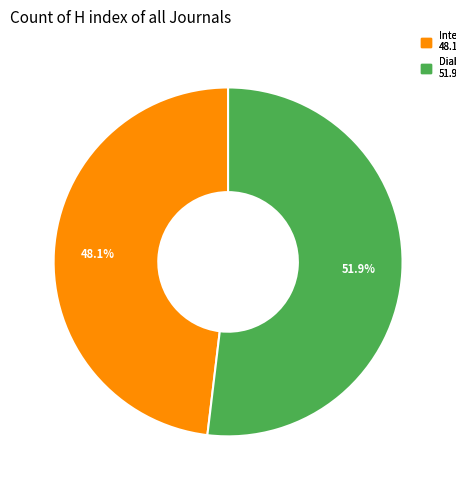

To the nearest percent, what is the difference between the Diabetes, Metabolic Syndrome and Obesity and Integrated Blood Pressure Control slice percentages?

4%